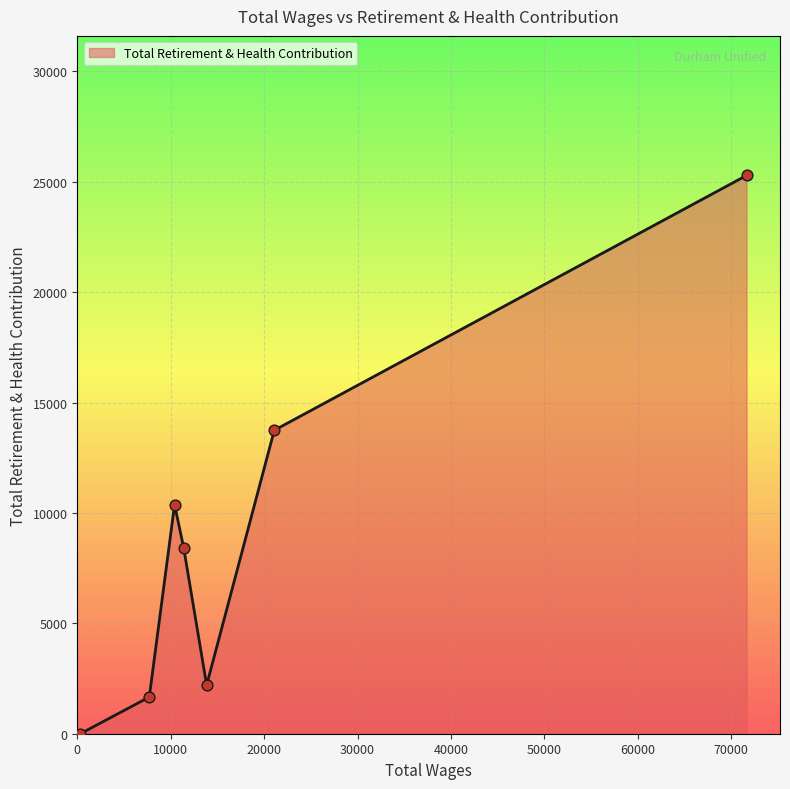

What is the greatest value displayed?

25285